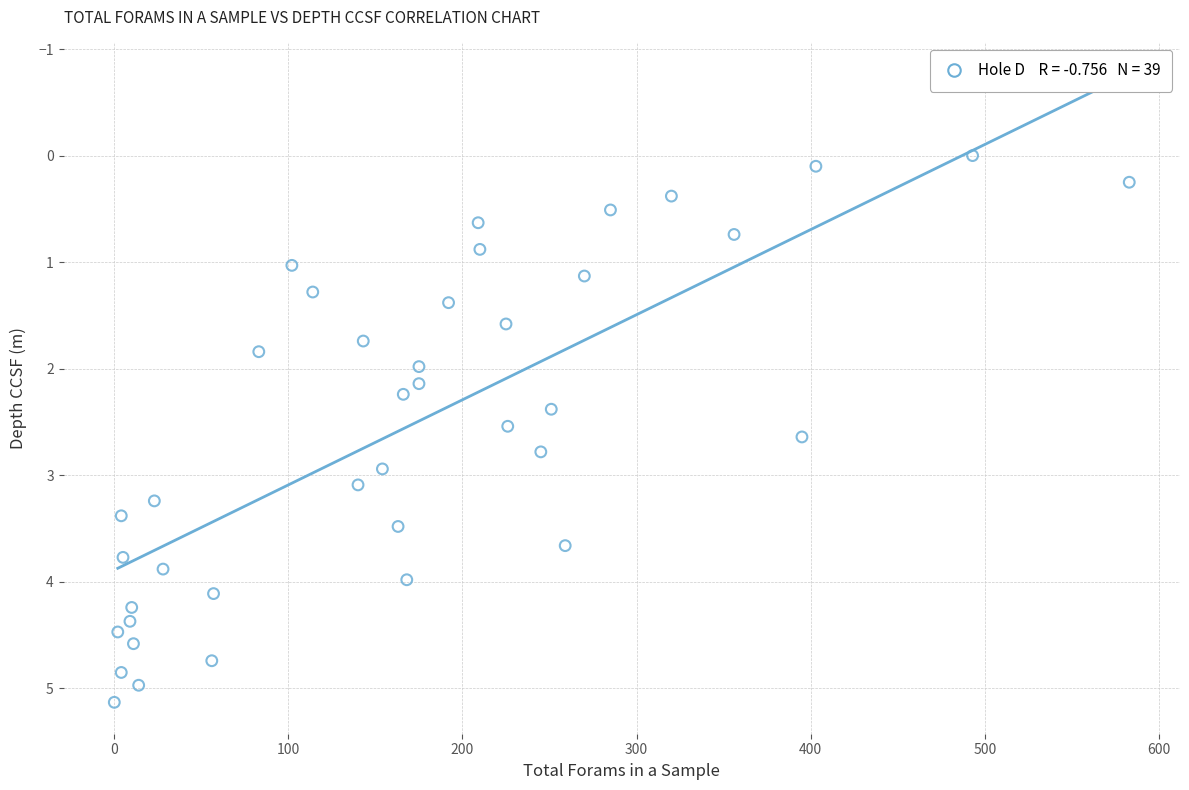

What is the range of X values (max minus min)?

583.0